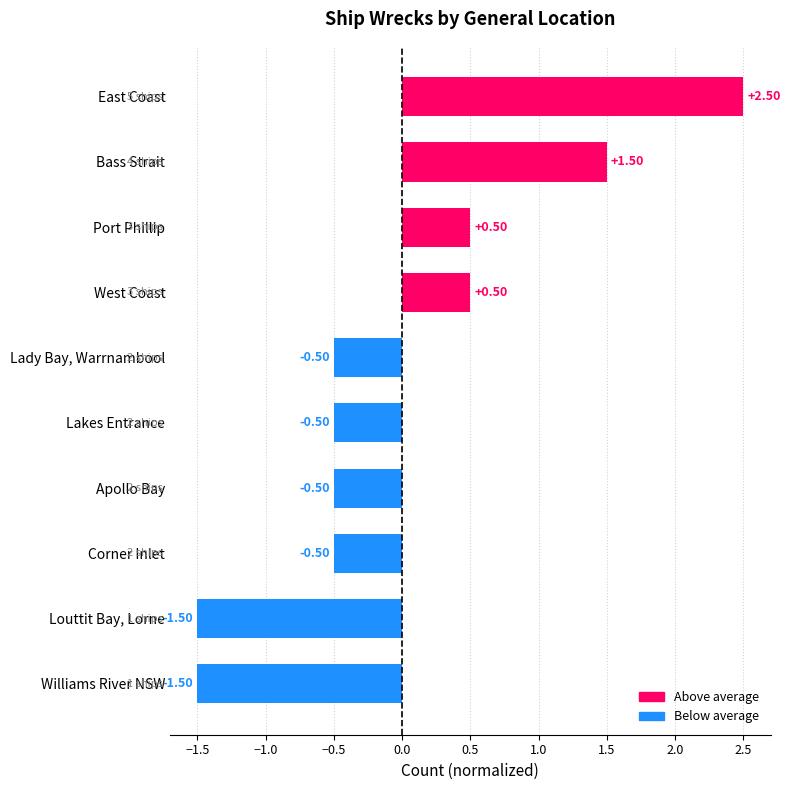

Which label corresponds to the largest value in the chart?

East Coast